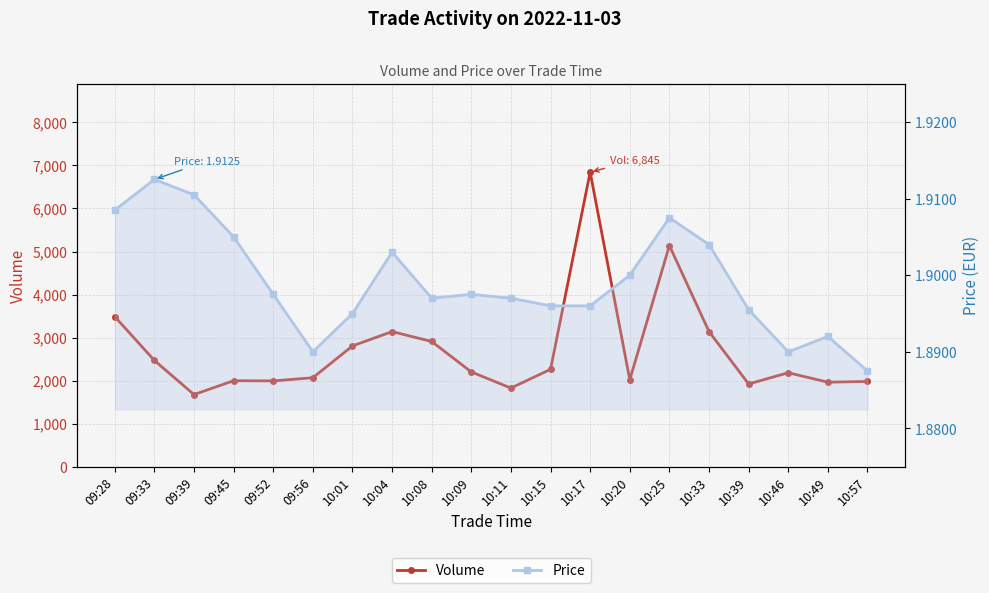

Is it true that Price equals 1.9 at 09:56?

True